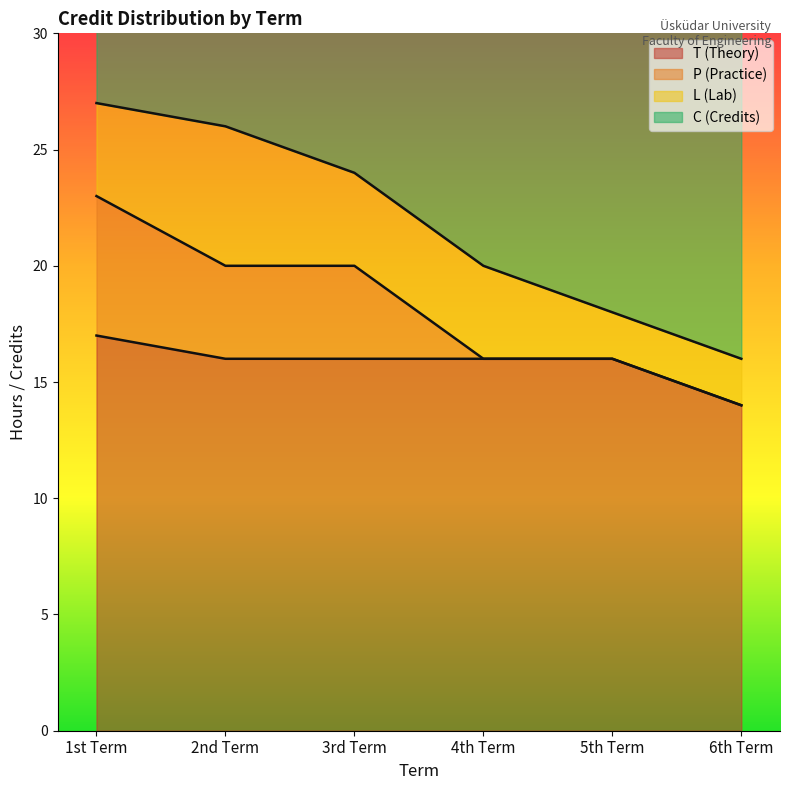

At which category is the sum across all series the highest?

1st Term